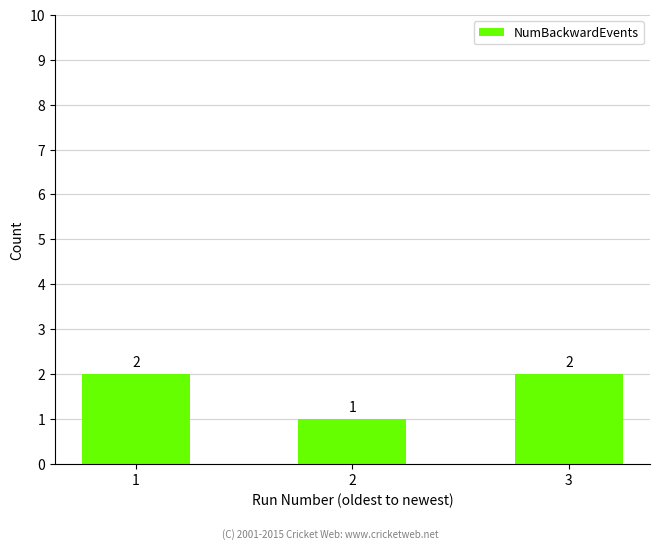

Count the number of categories in the chart.

3